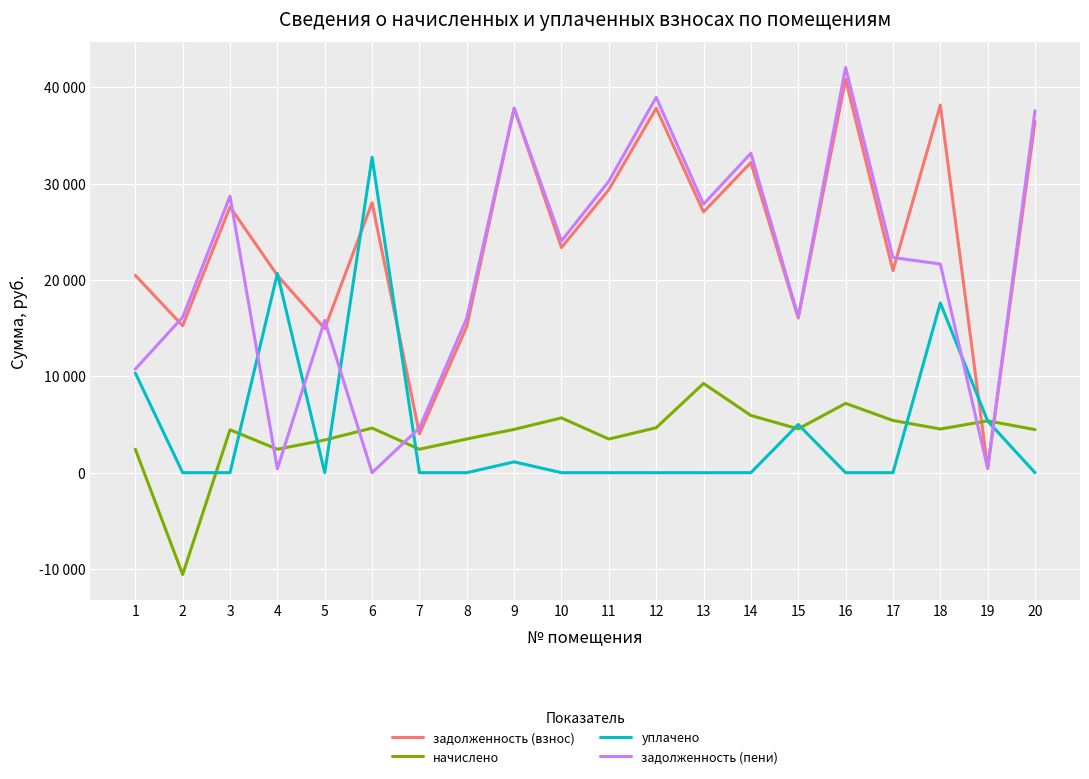

At which category does the chart reach its peak across all series?

16